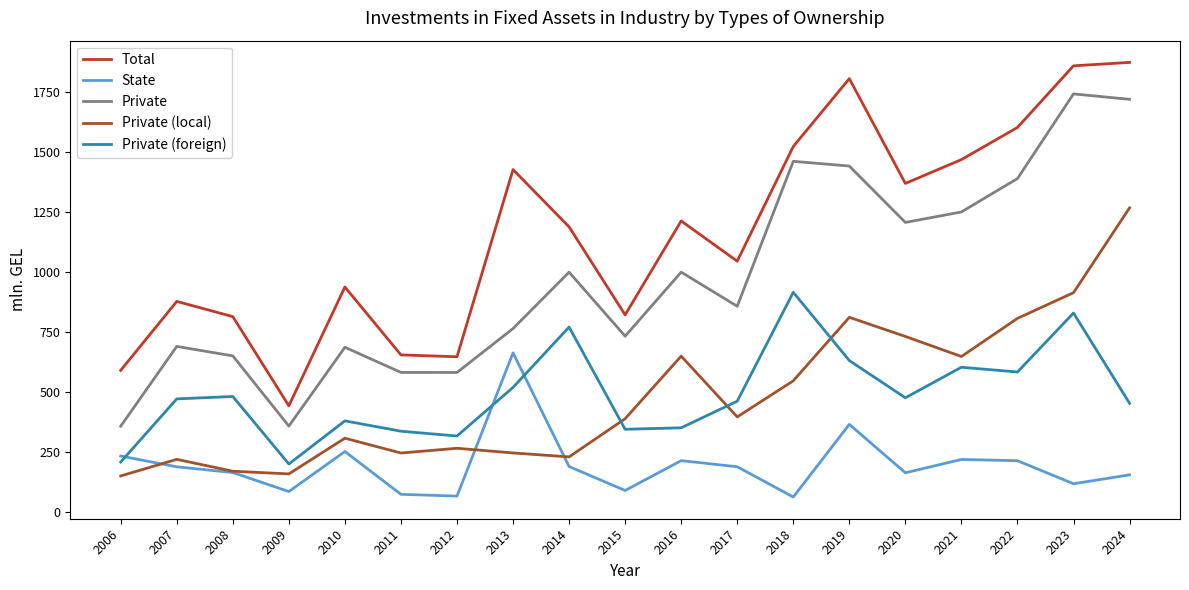

True or false: Private (local) and Total cross at least once.

False